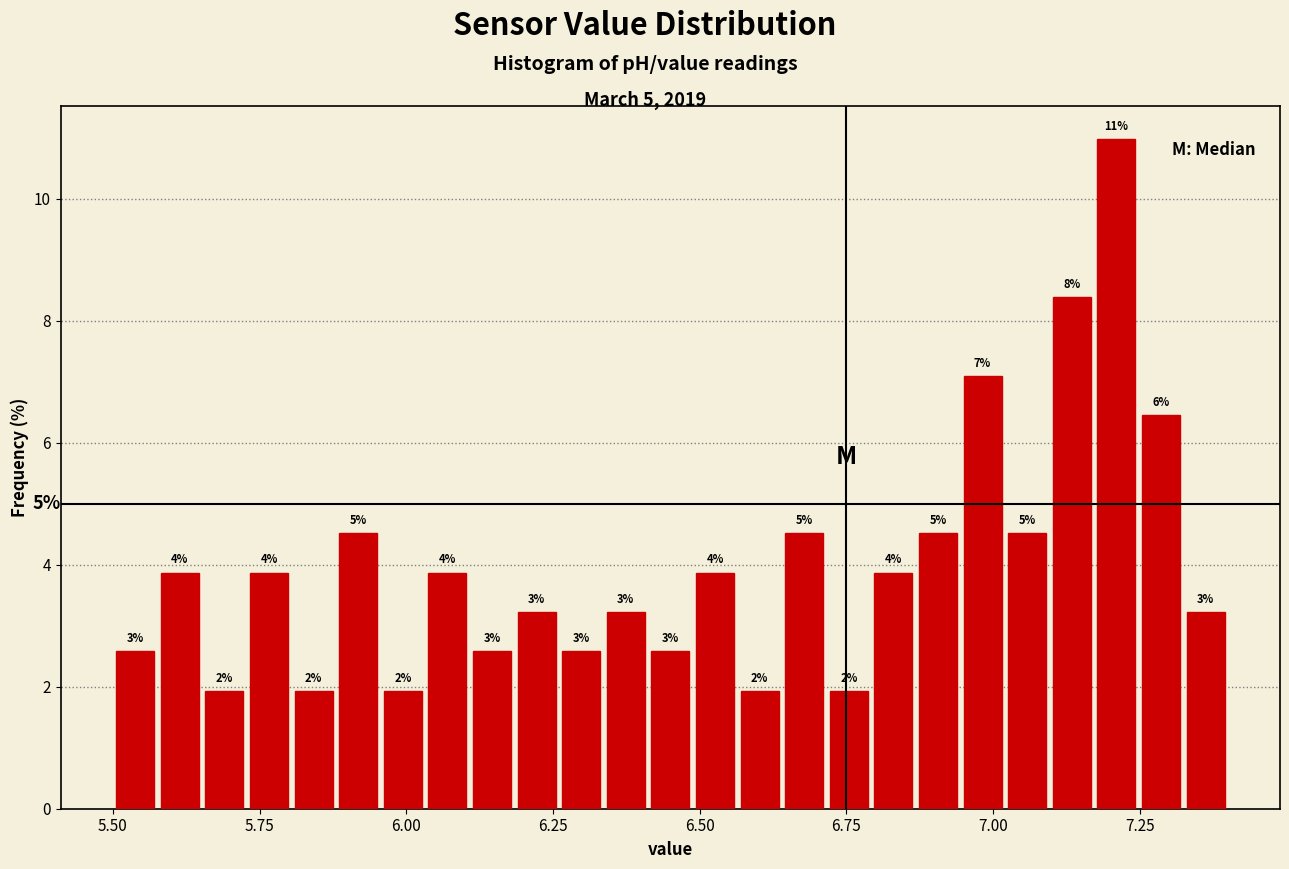

Read against the x-axis, roughly where is the centre of the tallest bar?

7.20